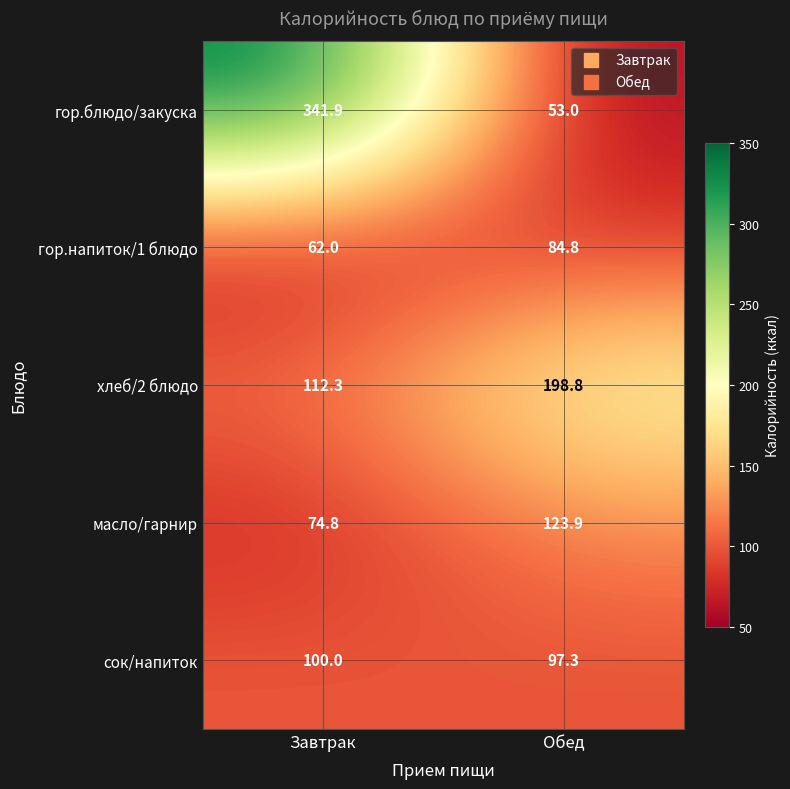

Rank the series by their maximum value, from highest to lowest.

гор.блюдо/закуска, хлеб/2 блюдо, масло/гарнир, сок/напиток, гор.напиток/1 блюдо